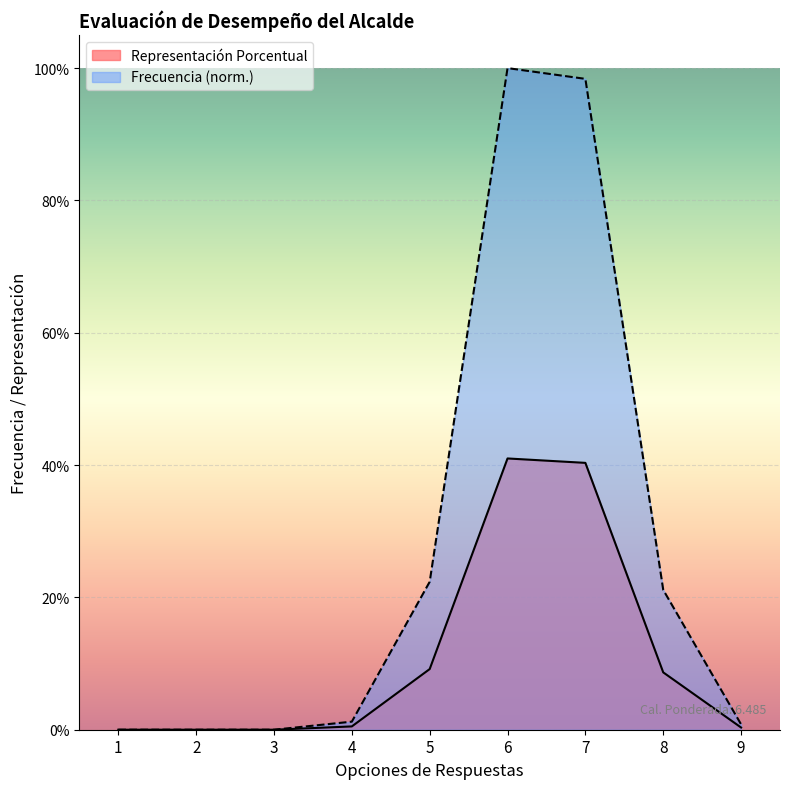

At which label is Frecuencia closest to 0?

1